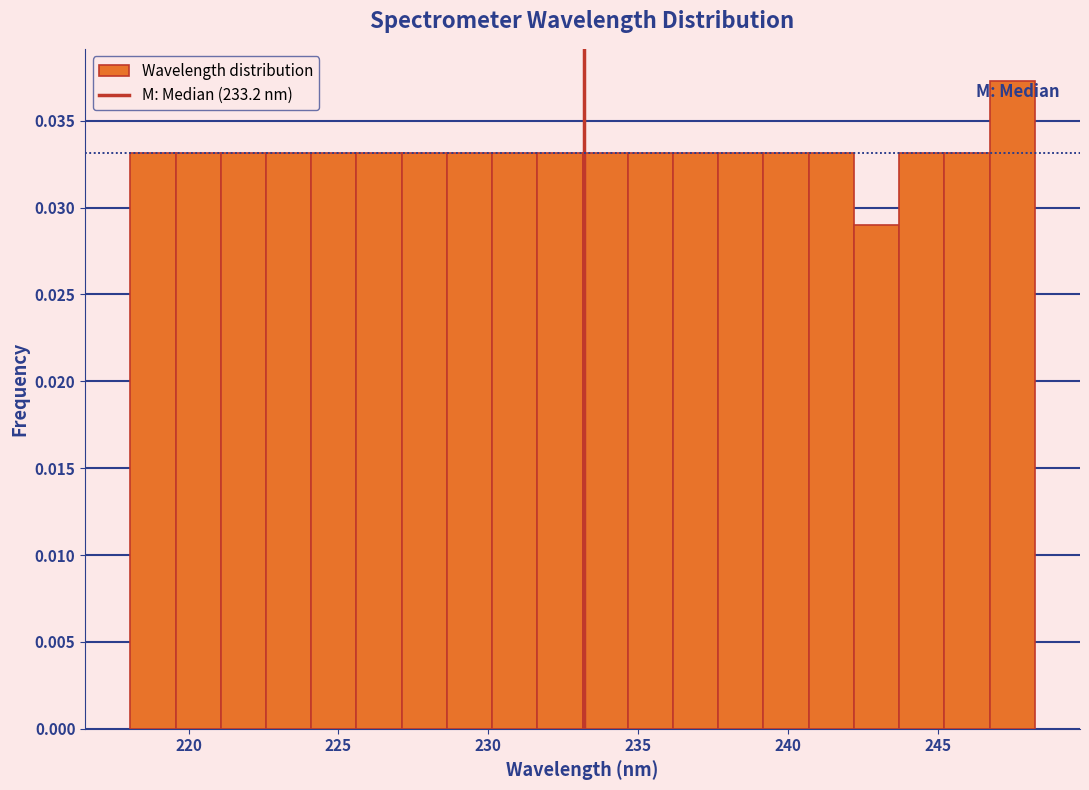

Read against the x-axis, roughly where is the centre of the tallest bar?

247.5